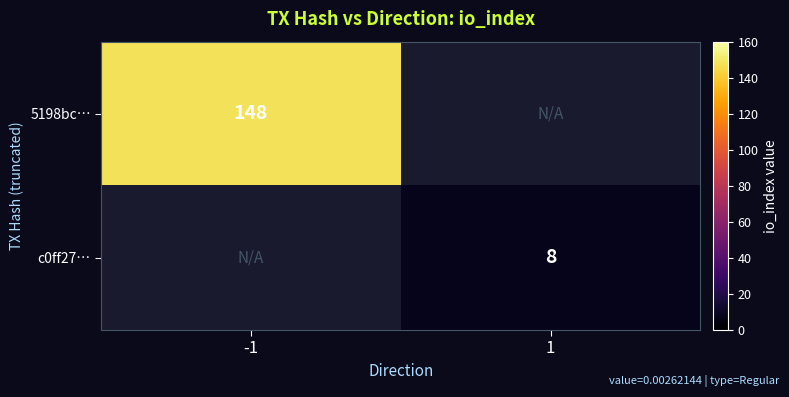

The 5198bc… series shows 62.7 at -1. True or false?

False